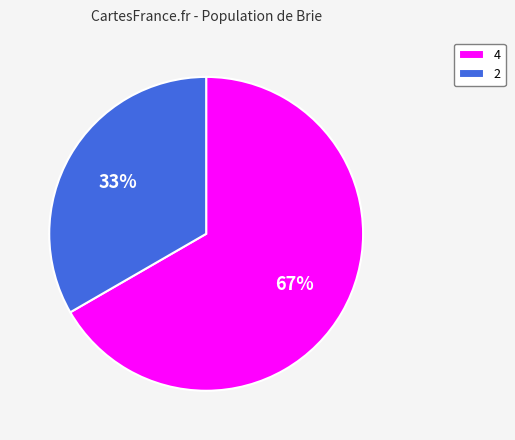

Combined, do 2 and 4 account for over 50%?

Yes